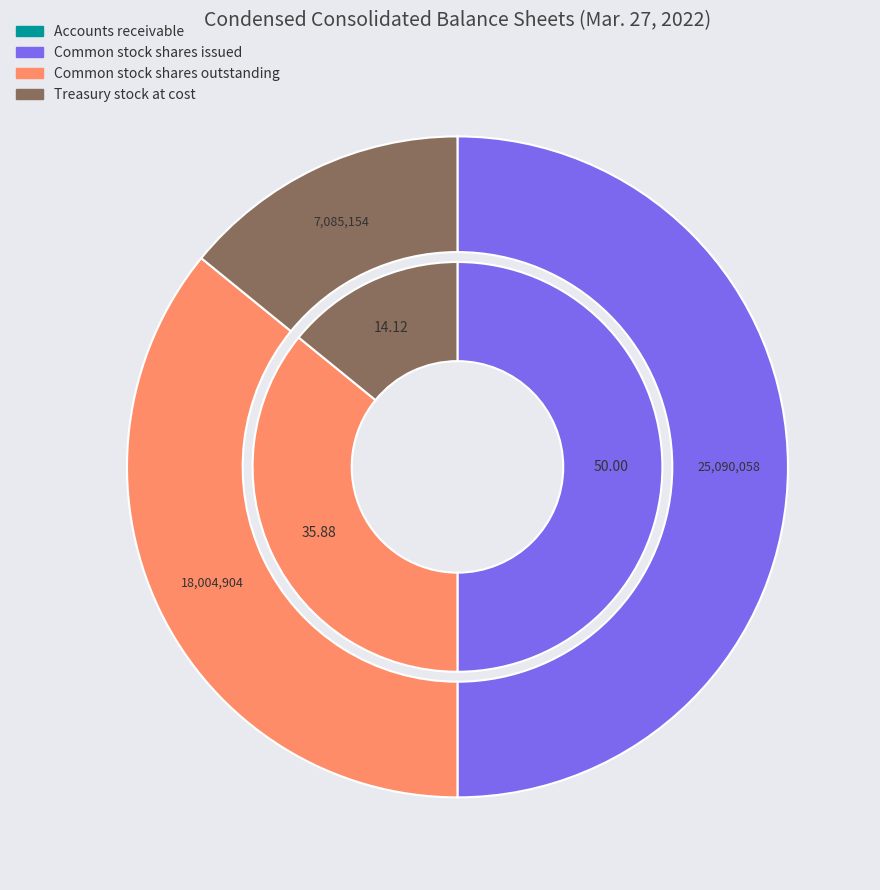

Does Treasury stock at cost account for over 50% of the chart?

No